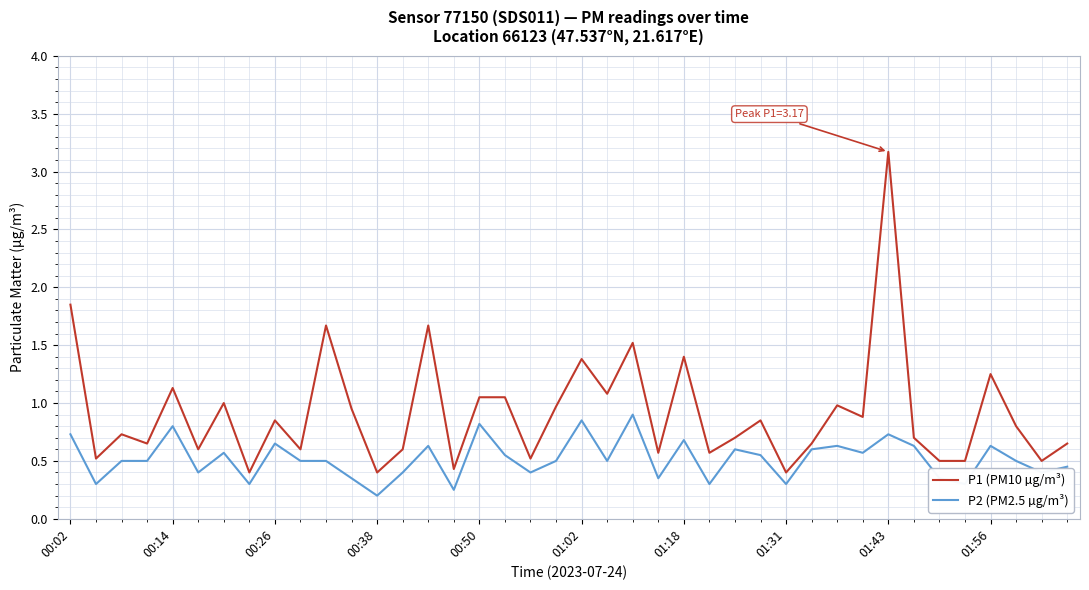

What is the difference between the maximum and minimum values in the P1 (PM10 µg/m³) series?

2.8